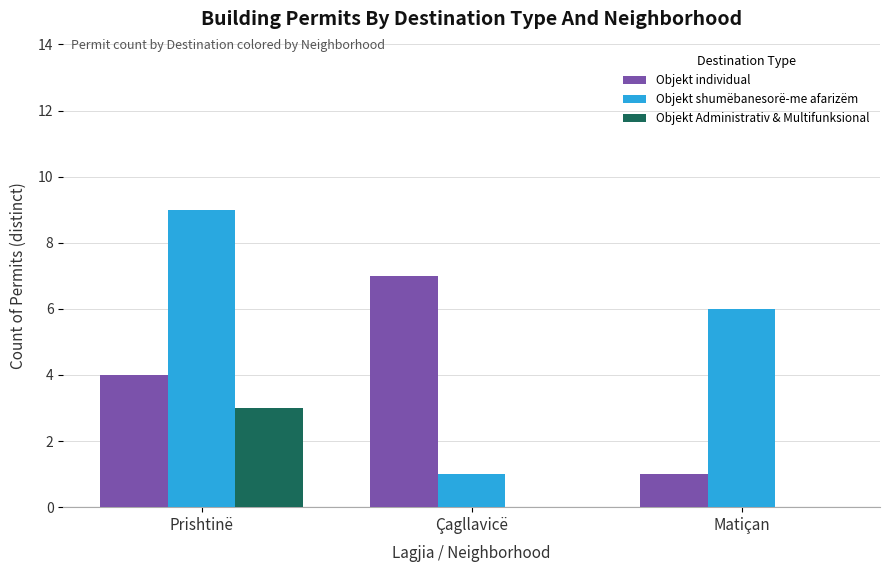

Between Çagllavicë and Matiçan, which series saw the biggest shift?

Objekt individual